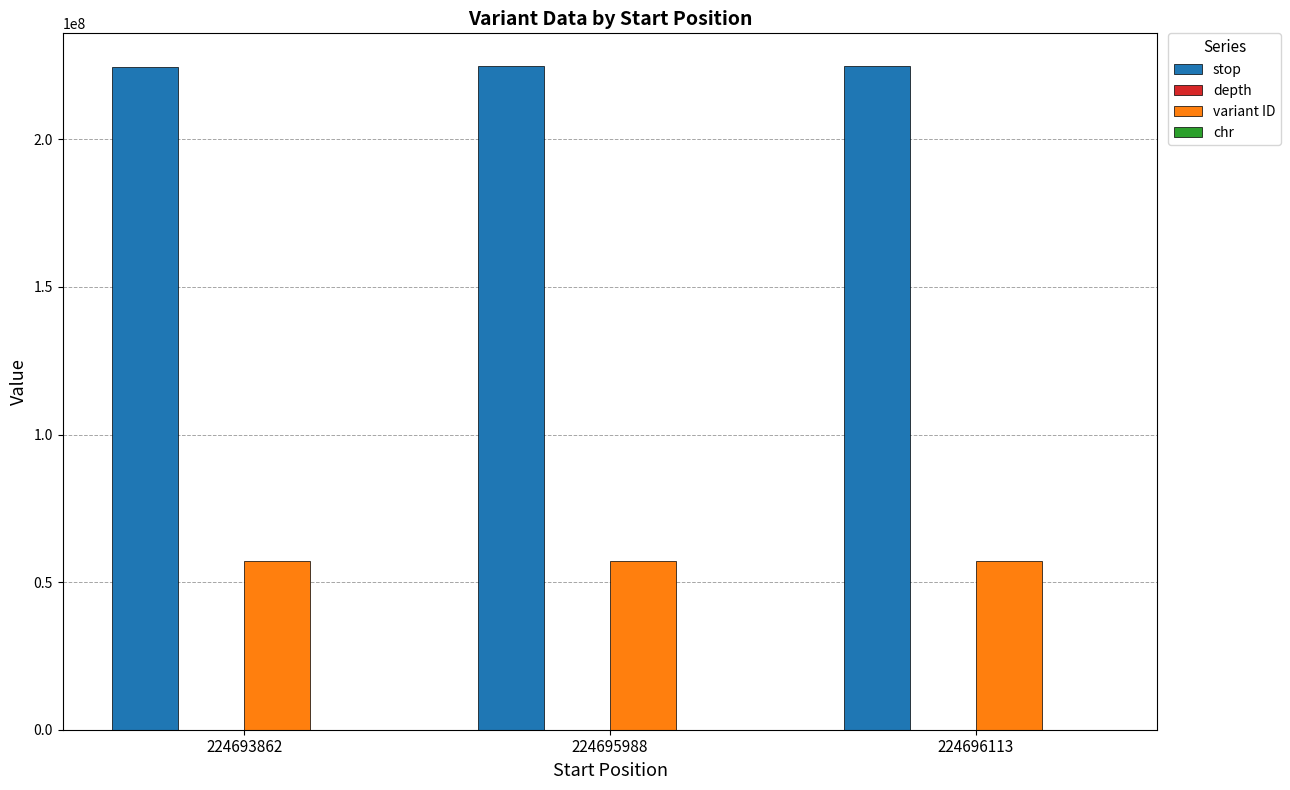

What is the sum of all stop values?

674085970